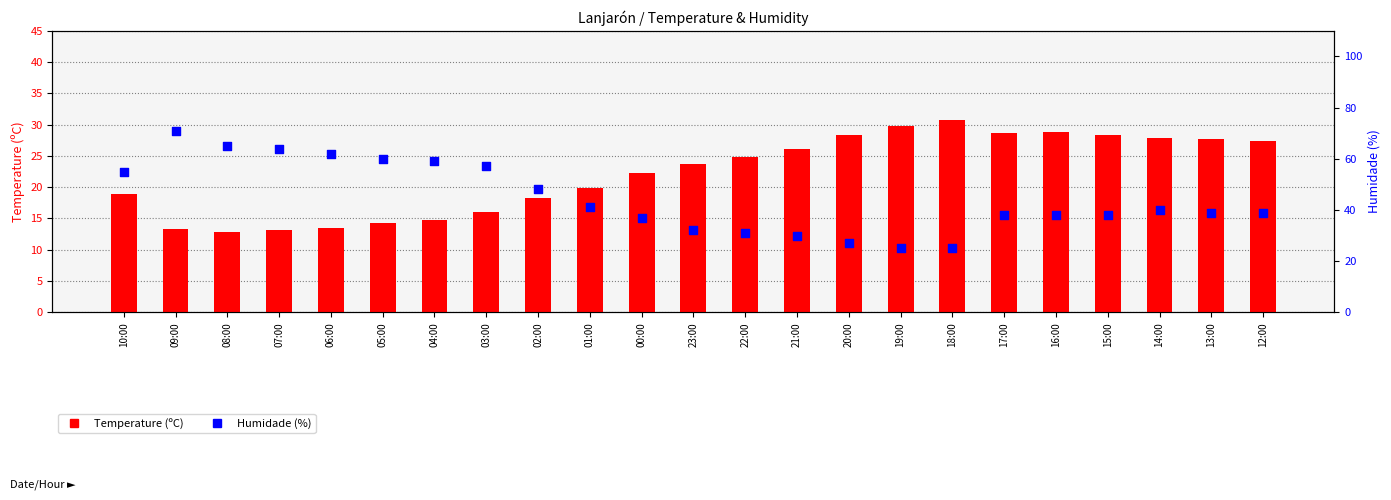

What are all the series names shown in the legend?

Temperature (ºC), Humidade (%)